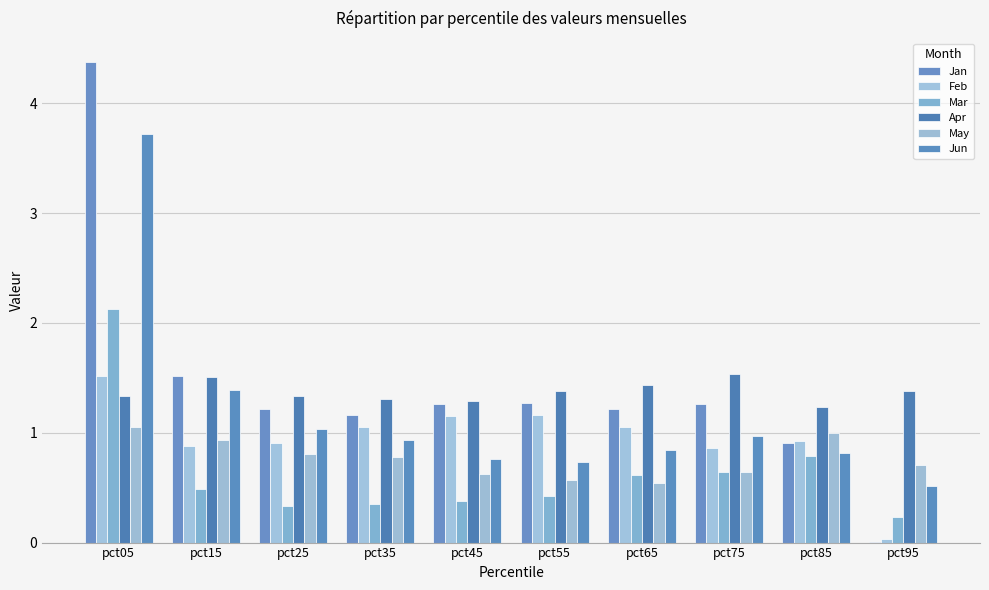

The value of May at pct25 is 0.8. True or false?

True